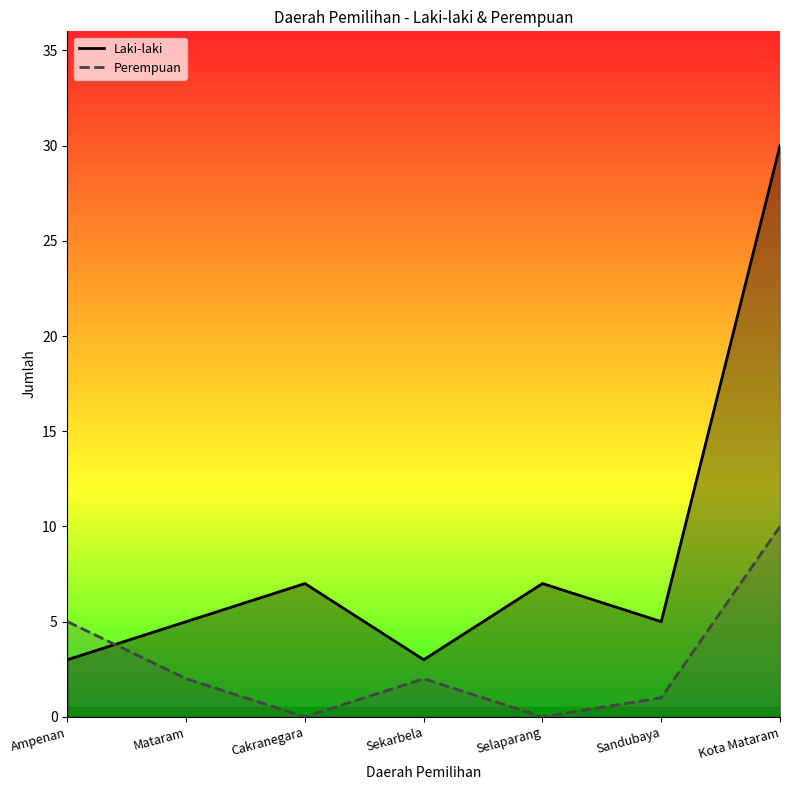

What are all the series names shown in the legend?

Laki-laki, Perempuan